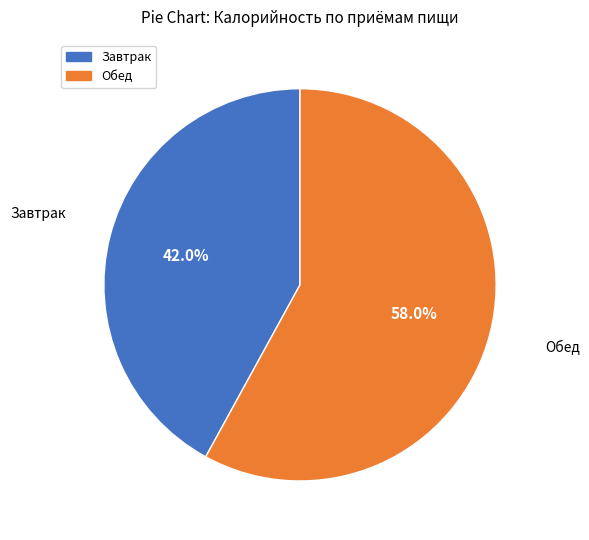

What is the largest slice in the pie chart?

Обед